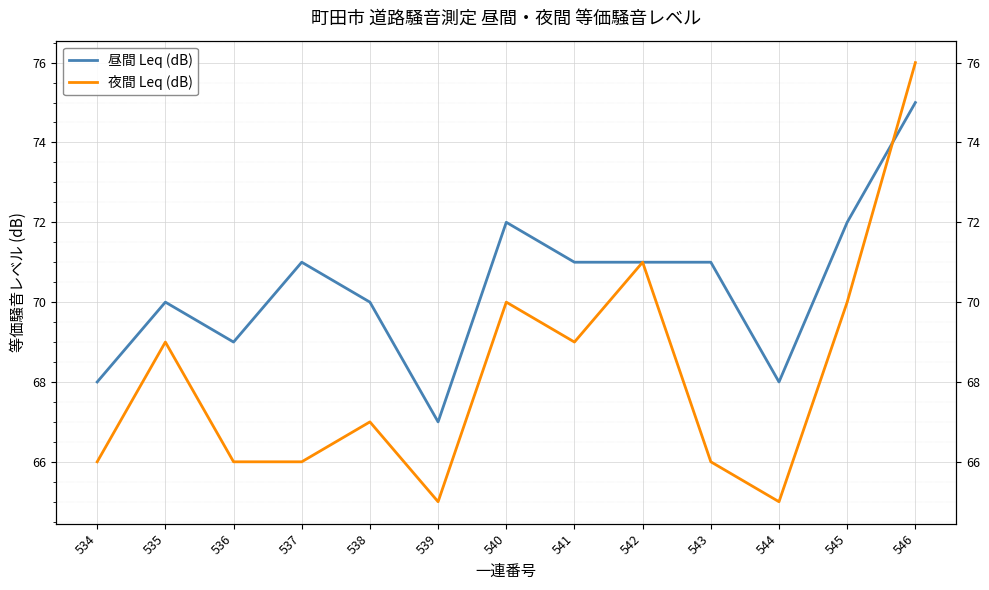

How many data points in 昼間 Leq (dB) are above 71?

3